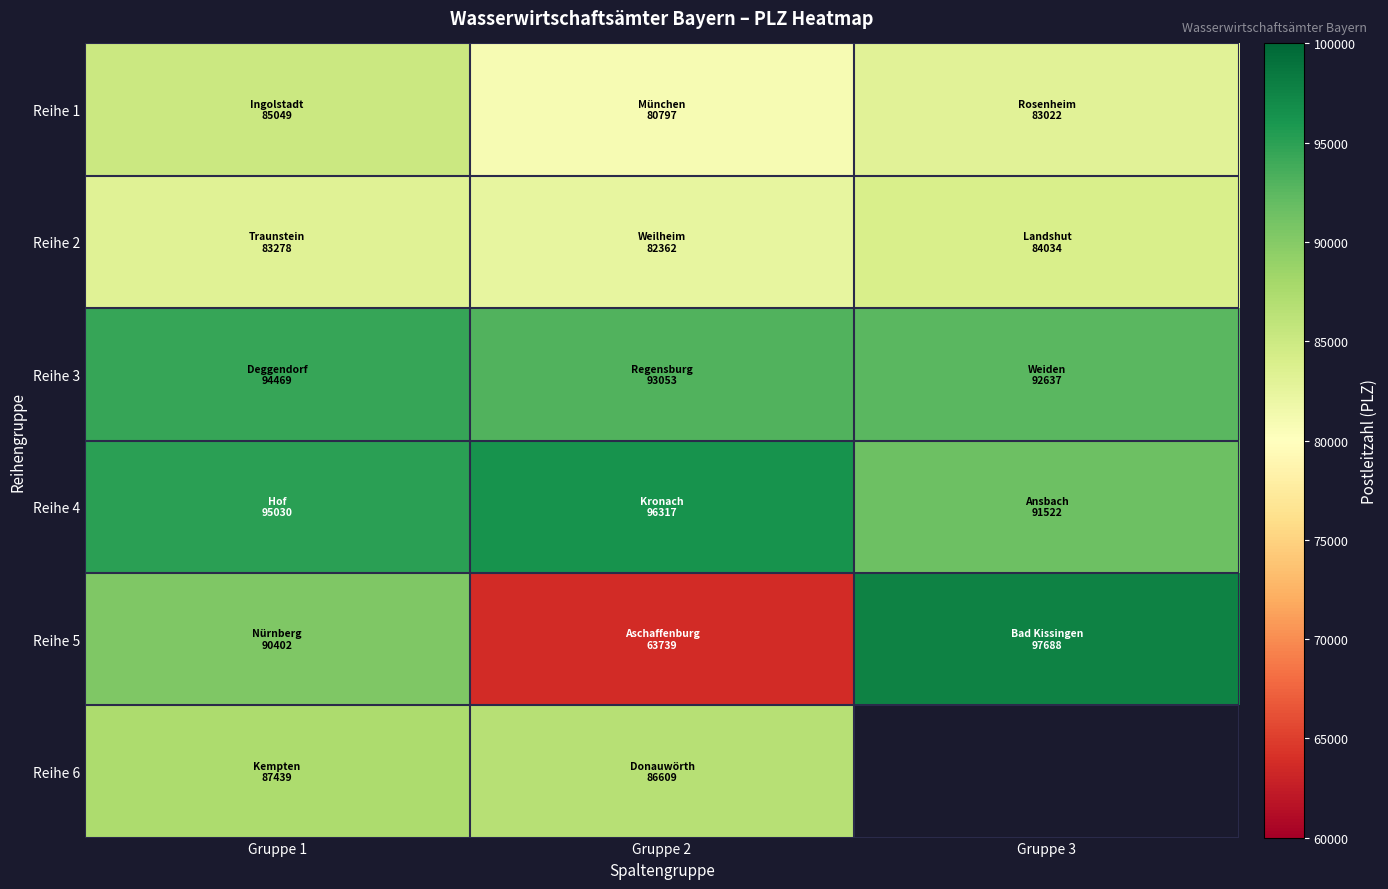

At which label does Reihe 2 reach its minimum?

Gruppe 2